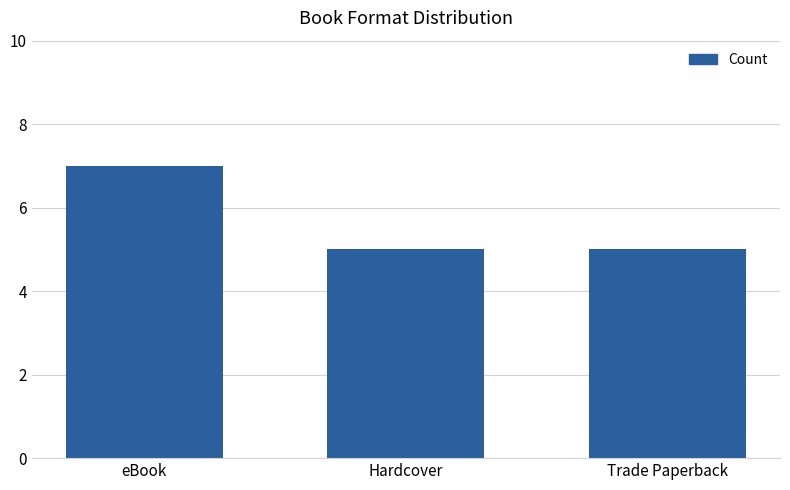

What is the value of the 2nd bar from the left?

5